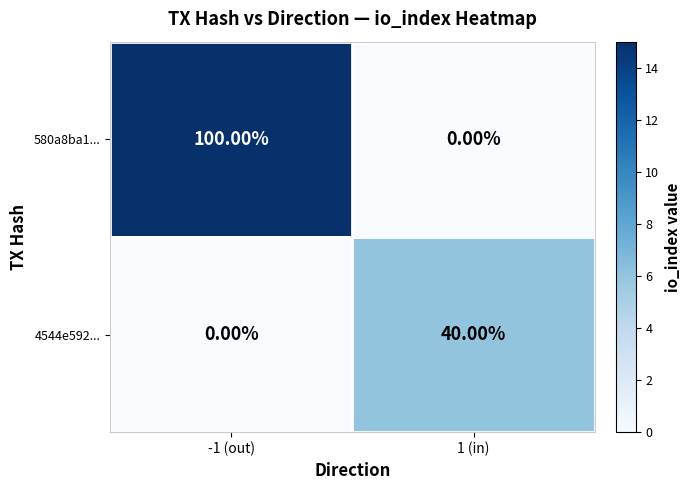

What is the total value across all series at -1 (out)?

100